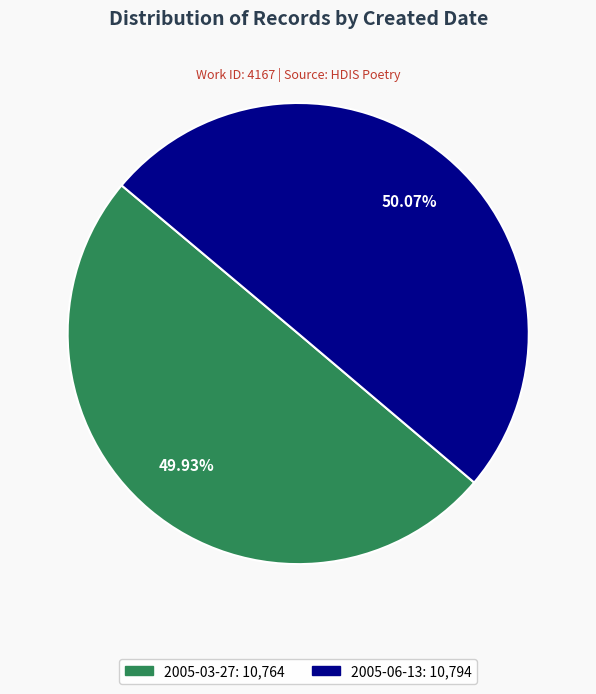

Approximately how many times larger is the value at 2005-06-13 compared to 2005-03-27?

1.0